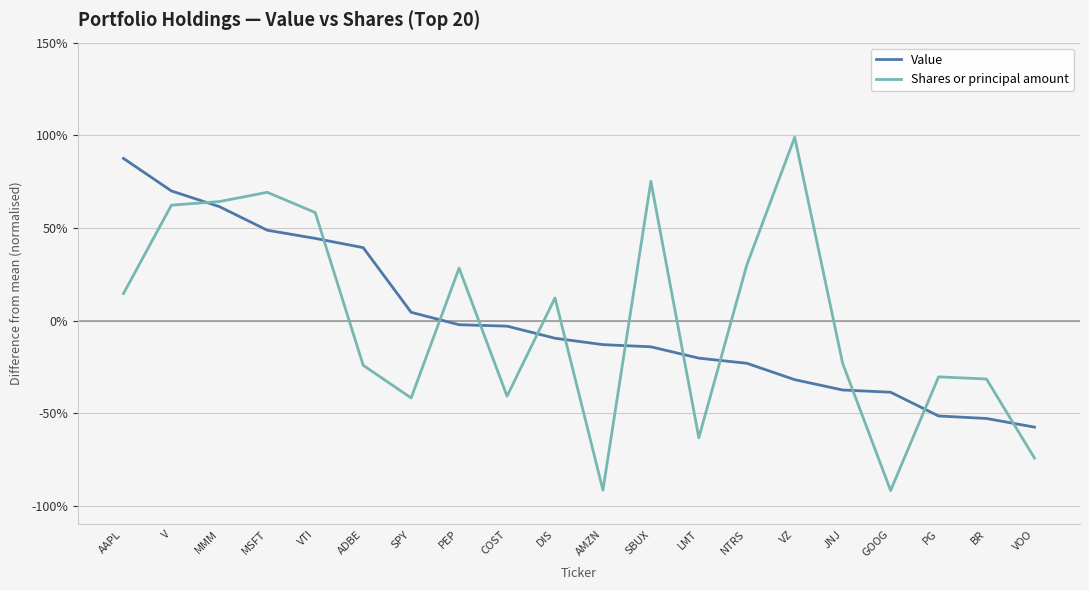

At which category does Shares or principal amount reach its first local peak?

MSFT